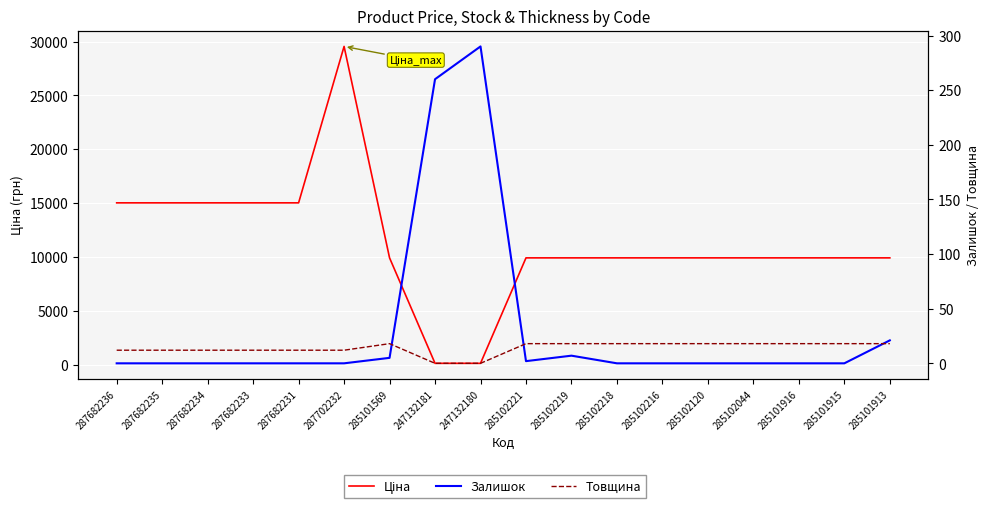

How many data points in Ціна are less than 9908?

2